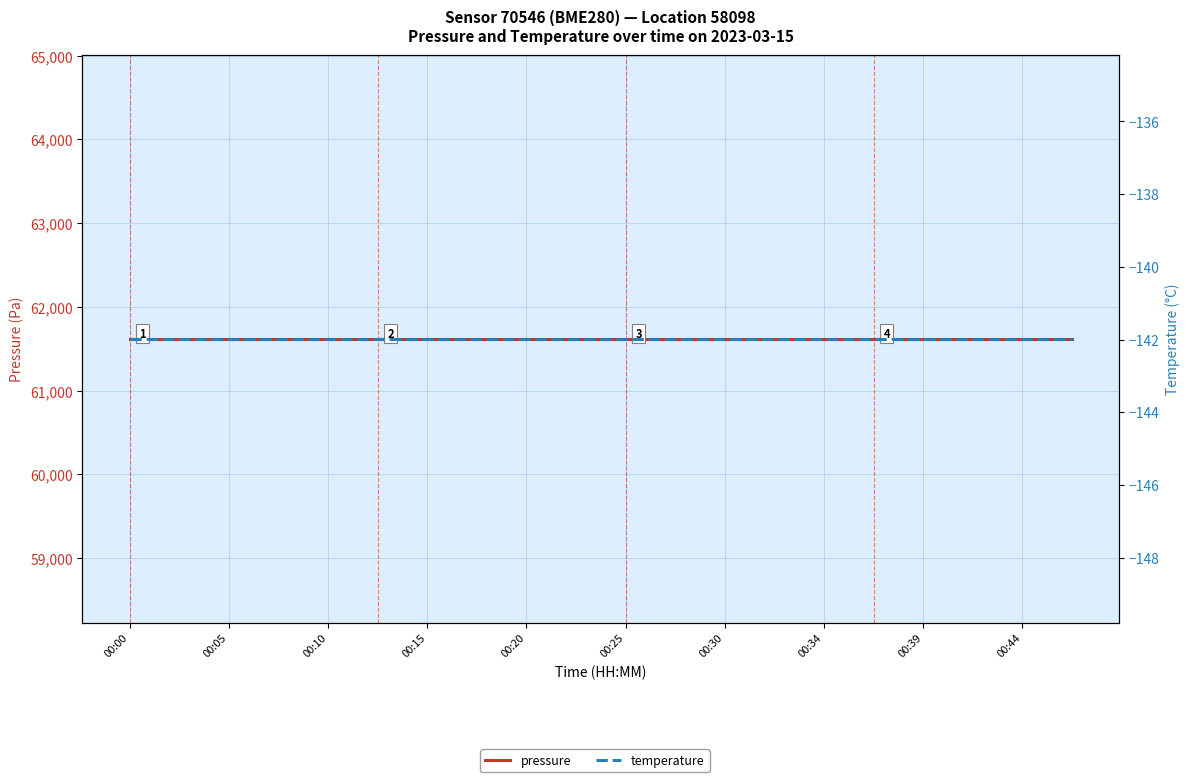

What value does the pressure series have at 00:00?

61619.8